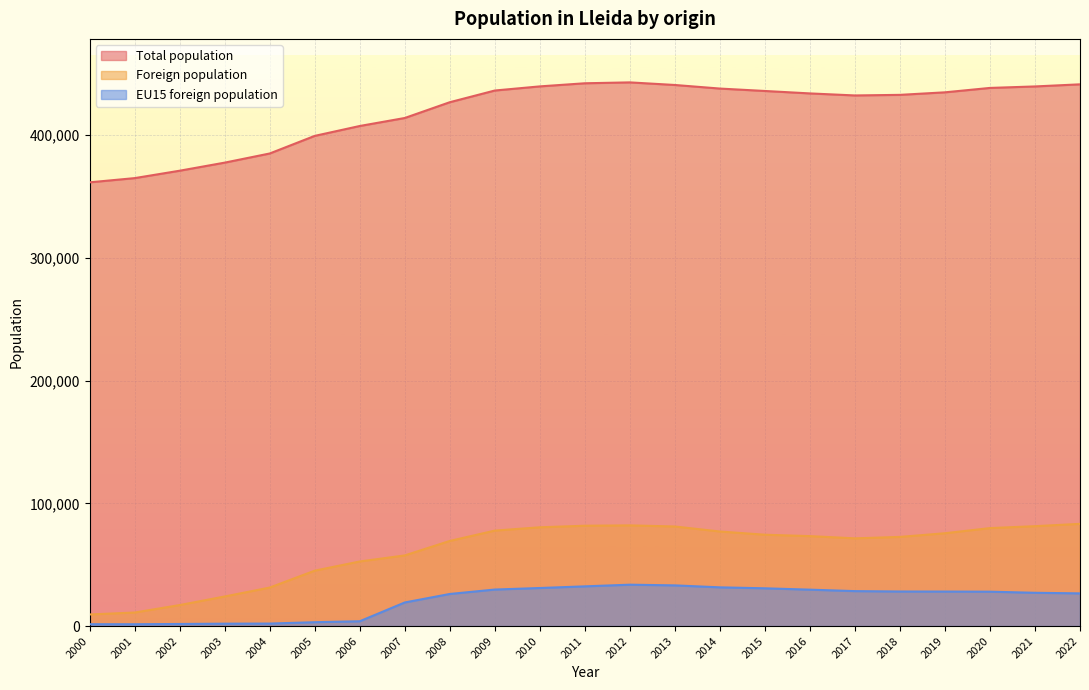

What are all the series names shown in the legend?

Total population, Foreign population, EU15 foreign population